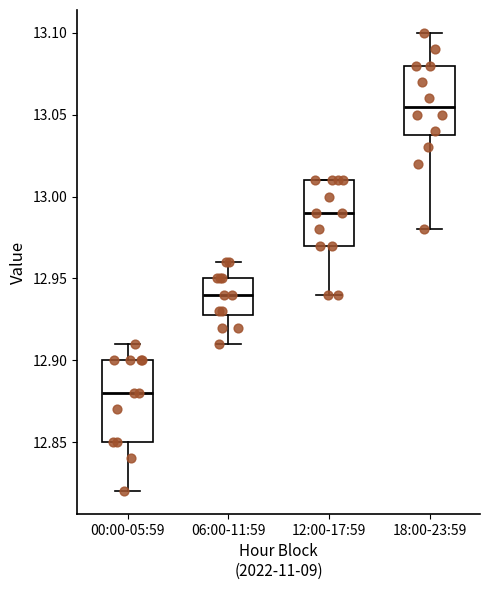

Where is the upper edge of the box for 00:00-05:59 on the y-axis? The values are not printed on the chart, so give them approximately, as read against the axis.

12.900